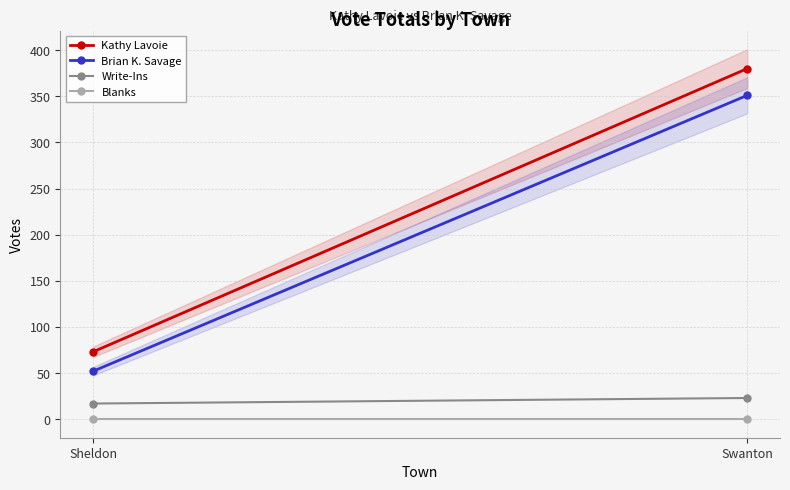

The Brian K. Savage series shows 52 at Sheldon. True or false?

True